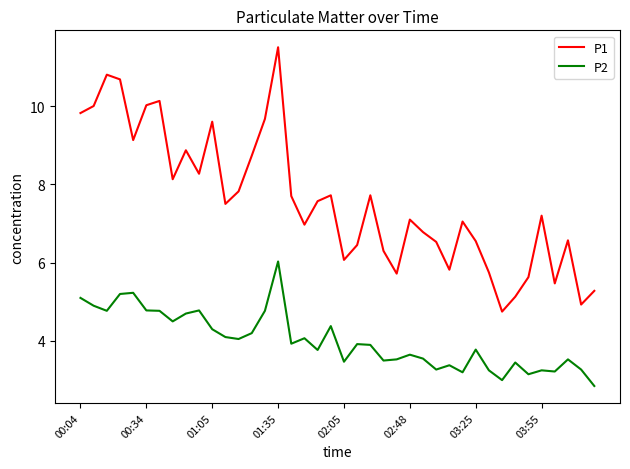

What is the difference between the maximum and minimum values in the P2 series?

3.2